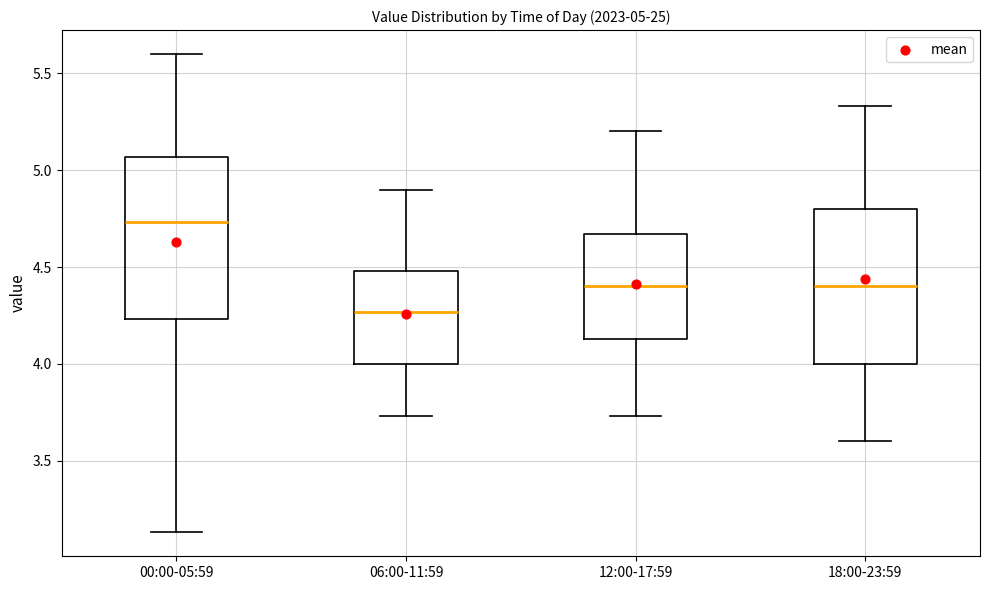

Which box's median line is the highest?

00:00-05:59